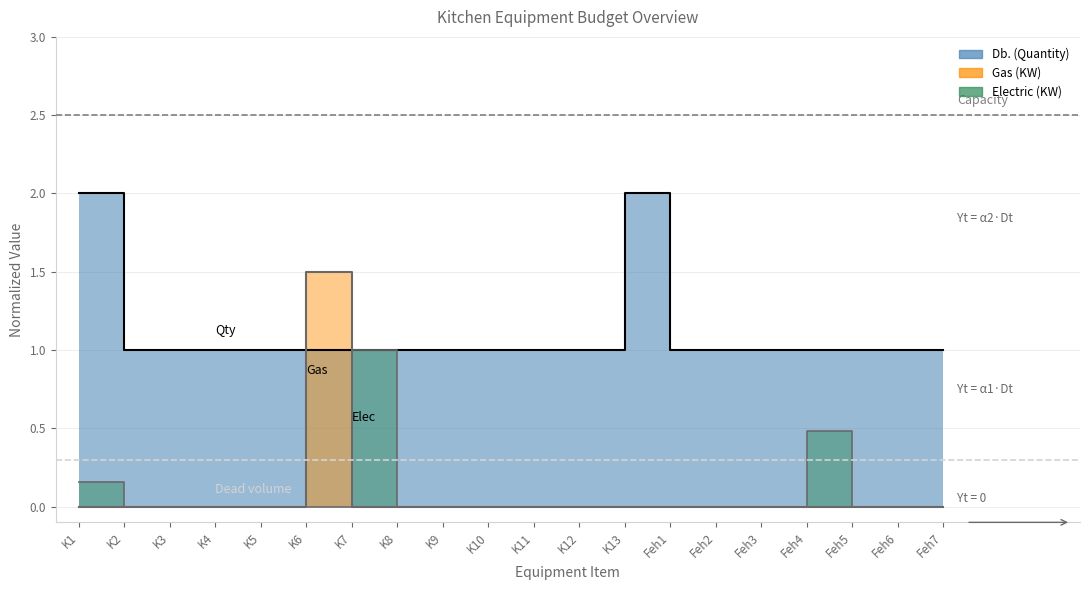

What is the lowest value of the Db. (Quantity) series?

1.0